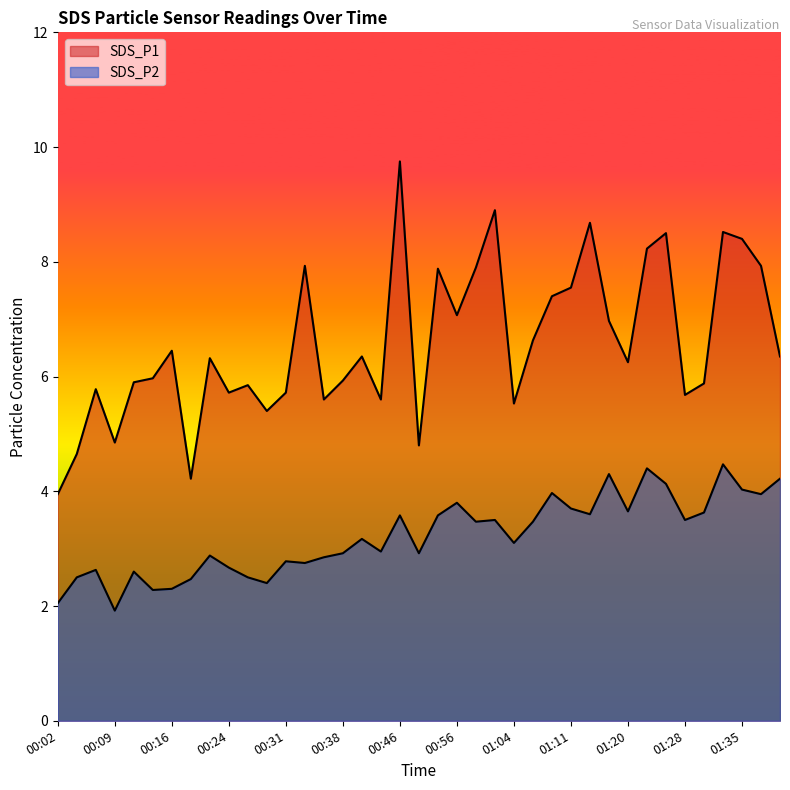

What is the spread (max minus min) of values at 01:11?

3.8